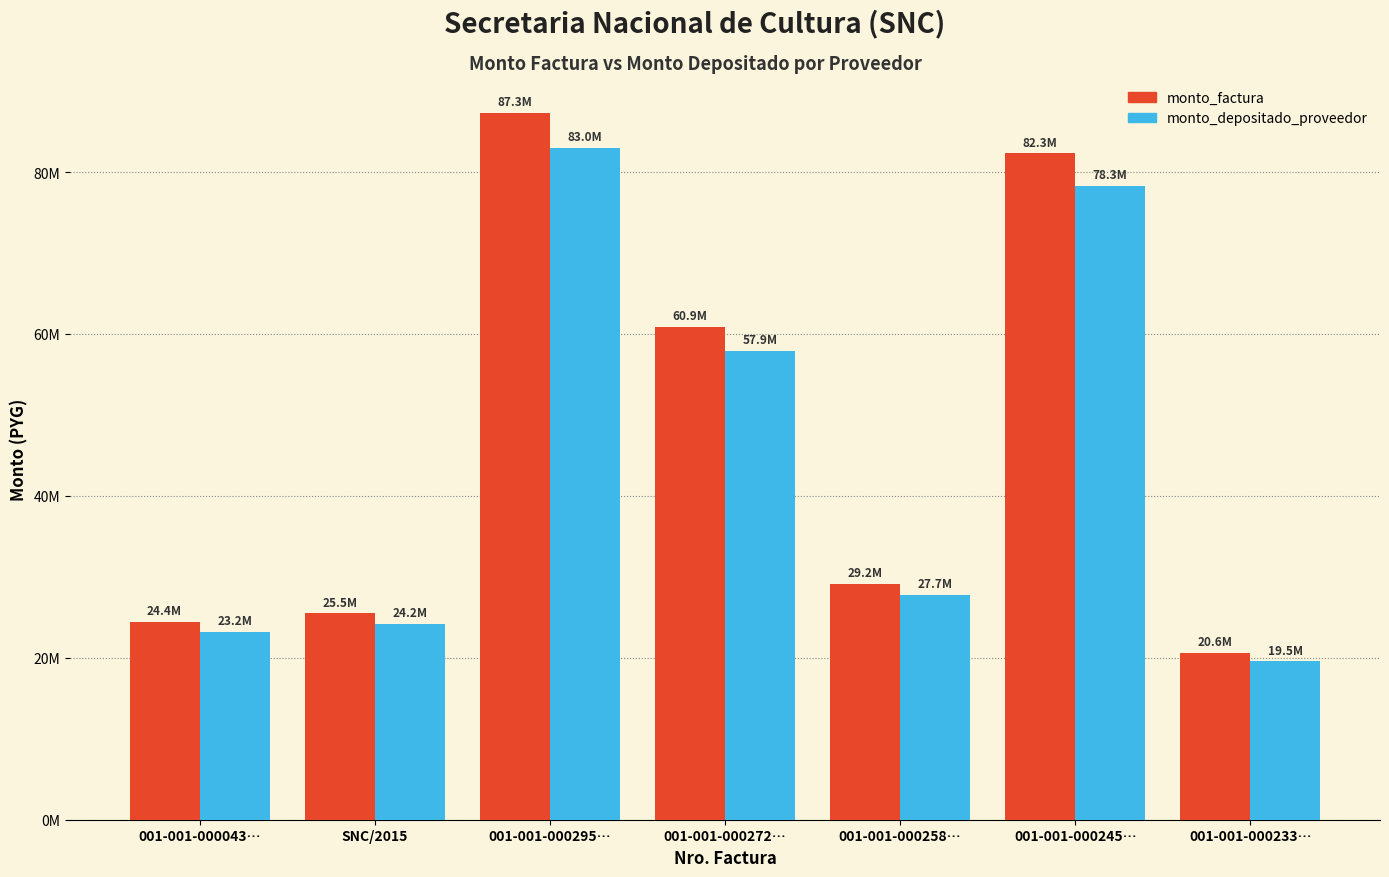

At which category does the chart reach its minimum across all series?

001-001-000233…